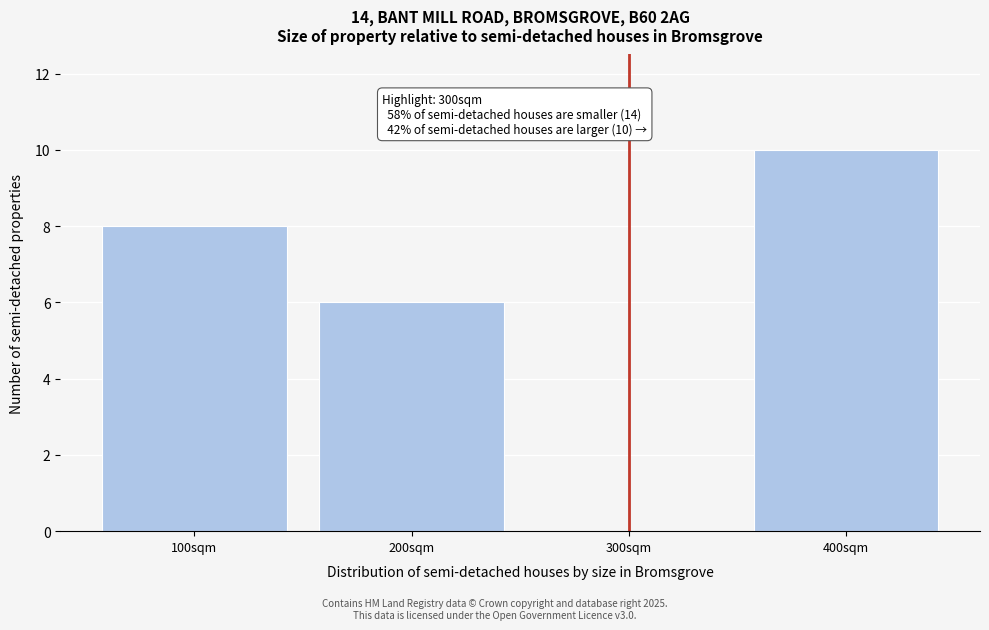

Over which range of the x-axis is the bar tallest?

350 to 450